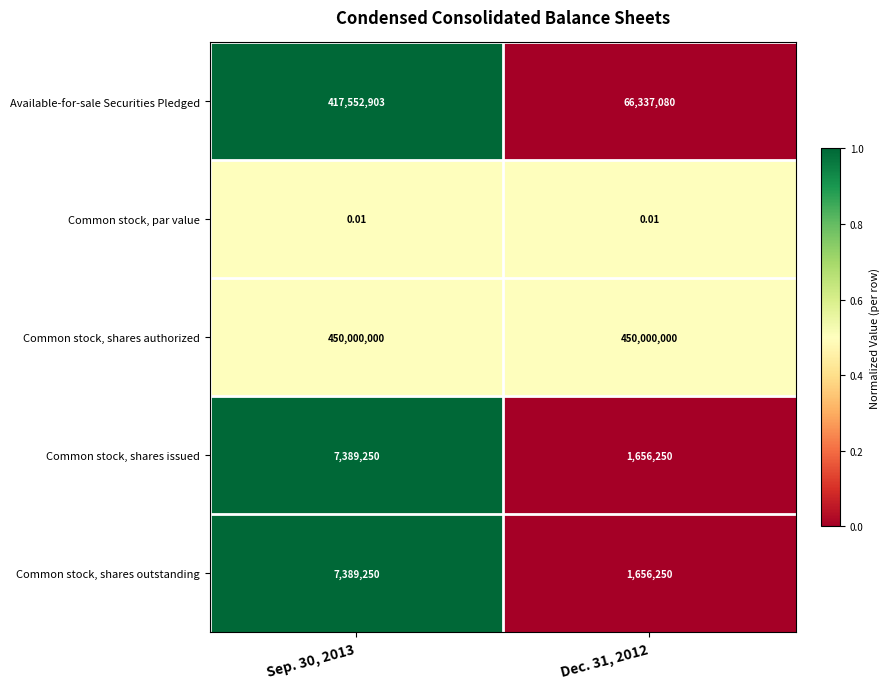

Is the value of Common stock, par value at Dec. 31, 2012 greater than the value of Common stock, shares issued at Sep. 30, 2013?

No